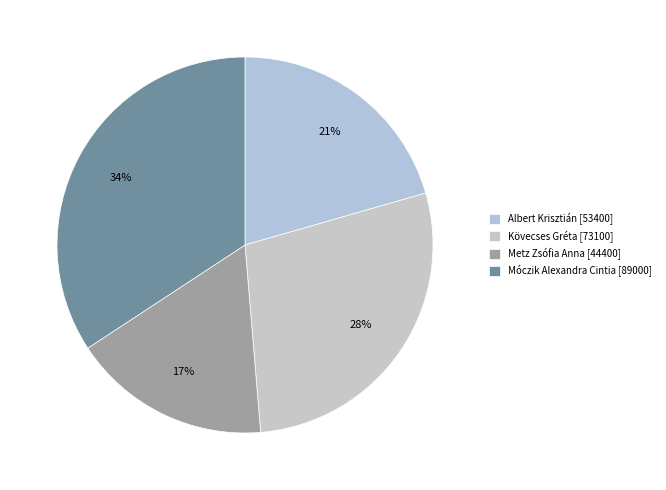

Count the number of slices in the pie.

4